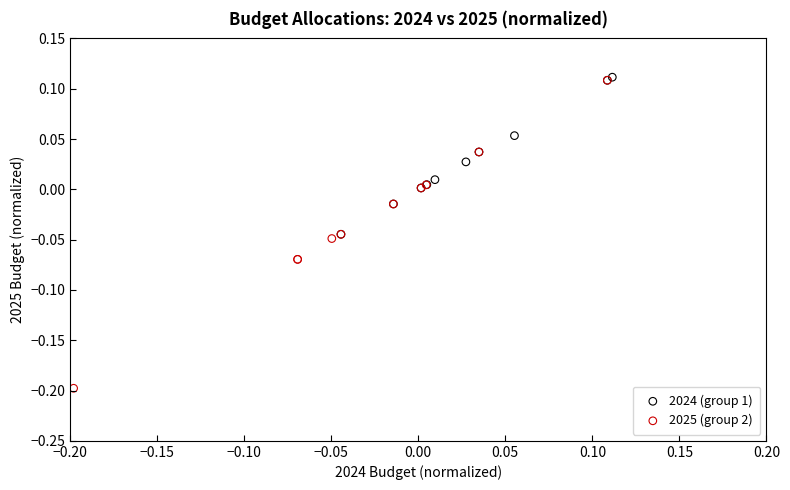

Which series has the widest spread of Y values?

2025 (group 2)